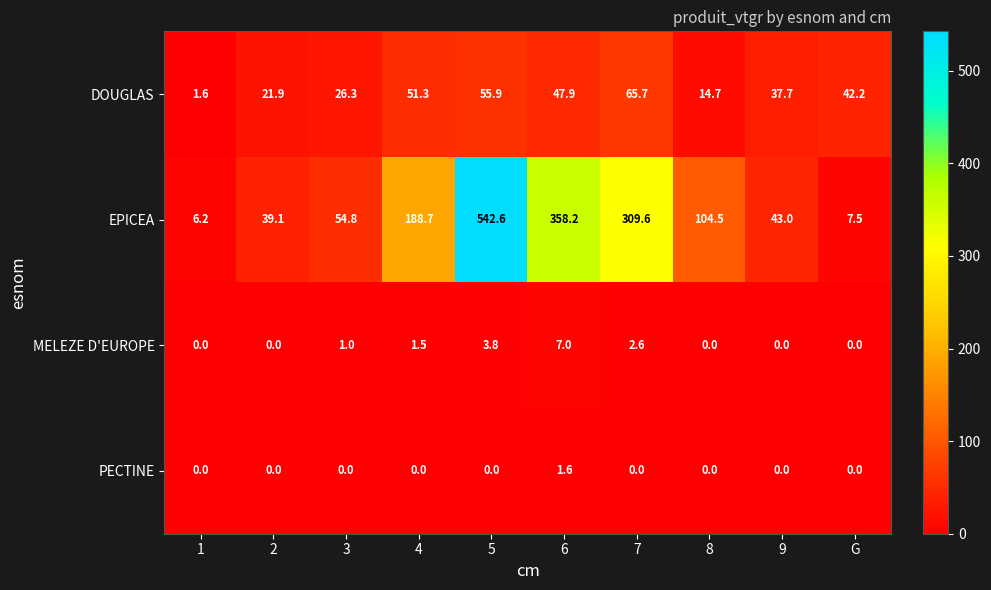

At which category is the sum across all series the highest?

5